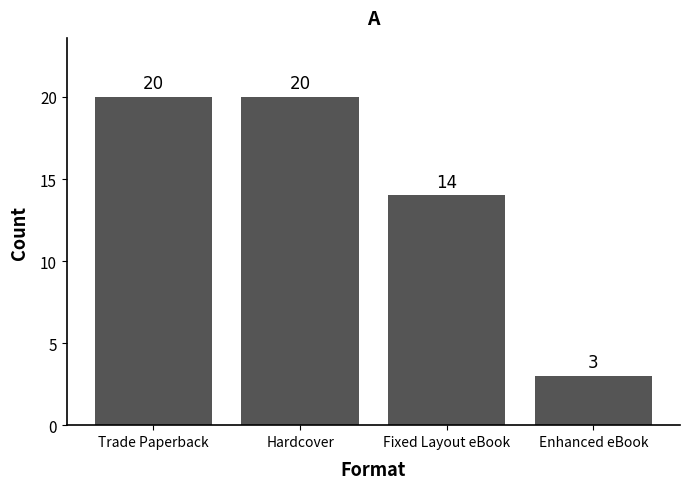

Which label corresponds to the smallest value in the chart?

Enhanced eBook